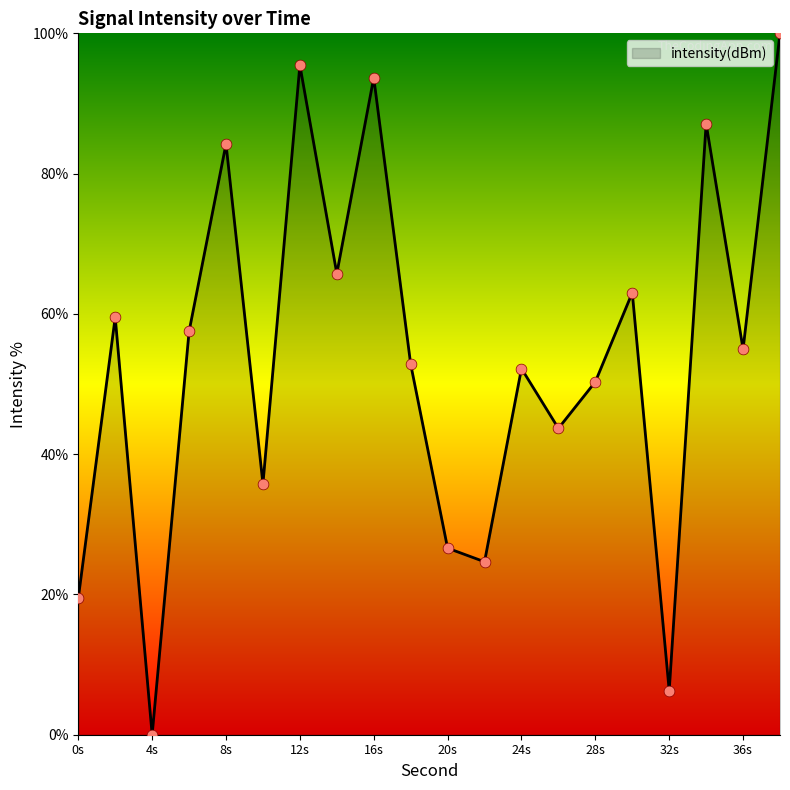

What is the greatest value displayed?

100.0